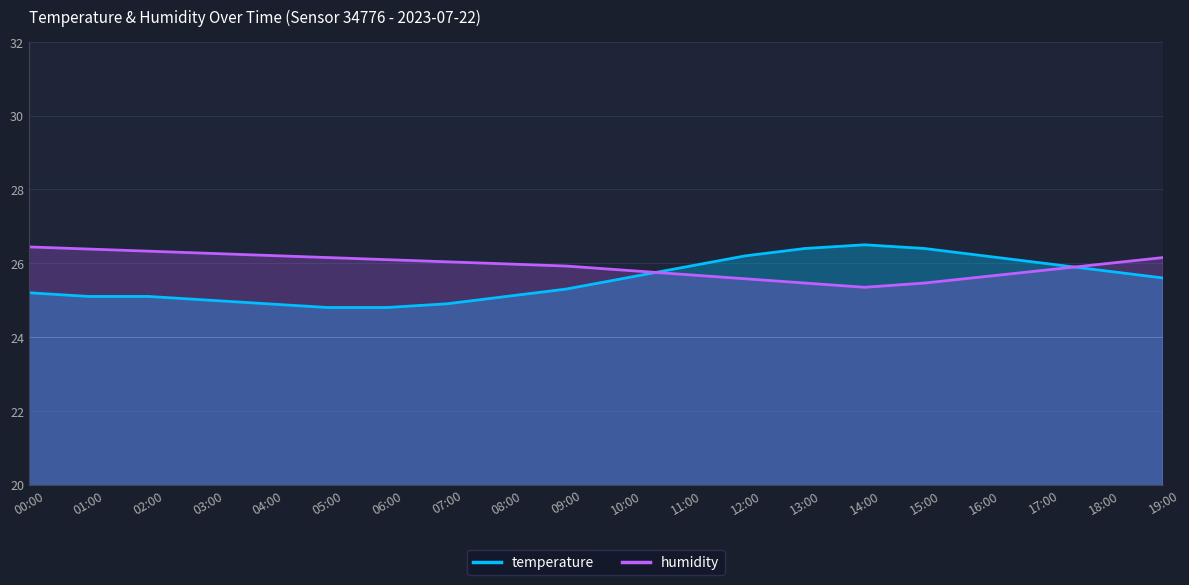

Reading right to left, transcribe all the data shown in this chart.

temperature: 19:00=25.6	18:00=25.8	17:00=26.0	16:00=26.2	15:00=26.4	14:00=26.5	13:00=26.4	12:00=26.2	11:00=25.9	10:00=25.6	09:00=25.3	08:00=25.1	07:00=24.9	06:00=24.8	05:00=24.8	04:00=24.9	03:00=25.0	02:00=25.1	01:00=25.1	00:00=25.2
humidity: 19:00=26.2	18:00=26.0	17:00=25.8	16:00=25.6	15:00=25.5	14:00=25.3	13:00=25.5	12:00=25.6	11:00=25.7	10:00=25.8	09:00=25.9	08:00=26.0	07:00=26.0	06:00=26.1	05:00=26.2	04:00=26.2	03:00=26.3	02:00=26.3	01:00=26.4	00:00=26.4